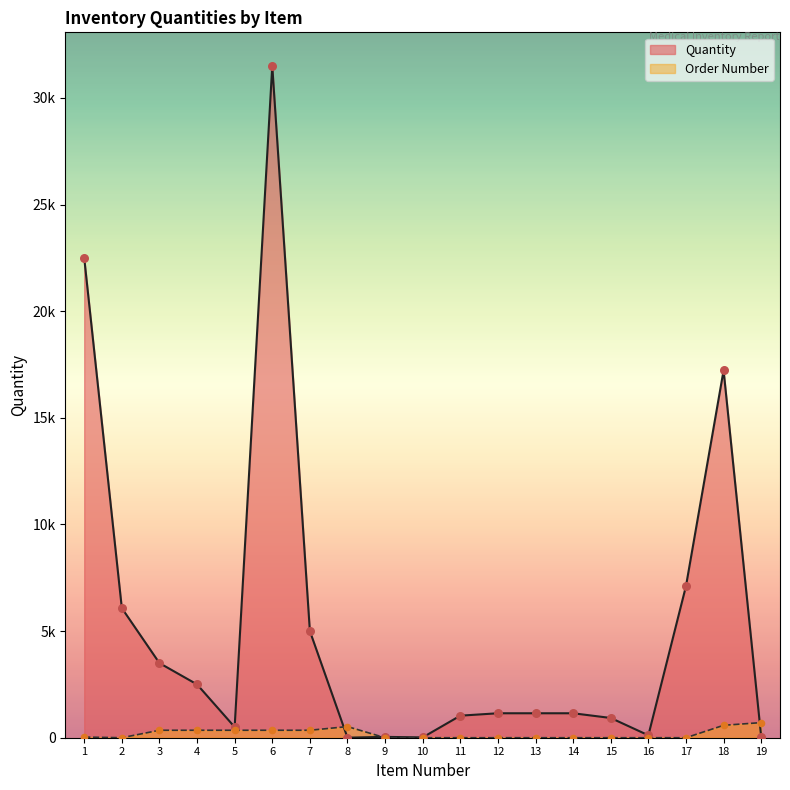

At how many categories does at least one series exceed 29688?

1